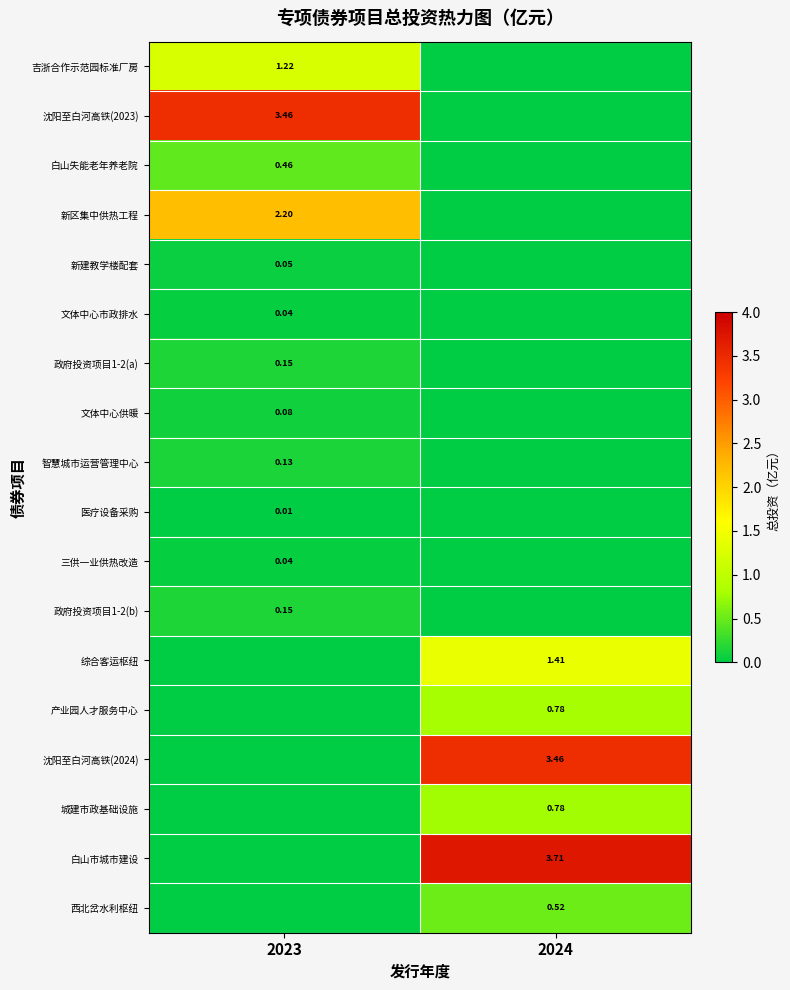

Is the value of 新区集中供热工程 at 2023 greater than the value of 医疗设备采购 at 2023?

Yes